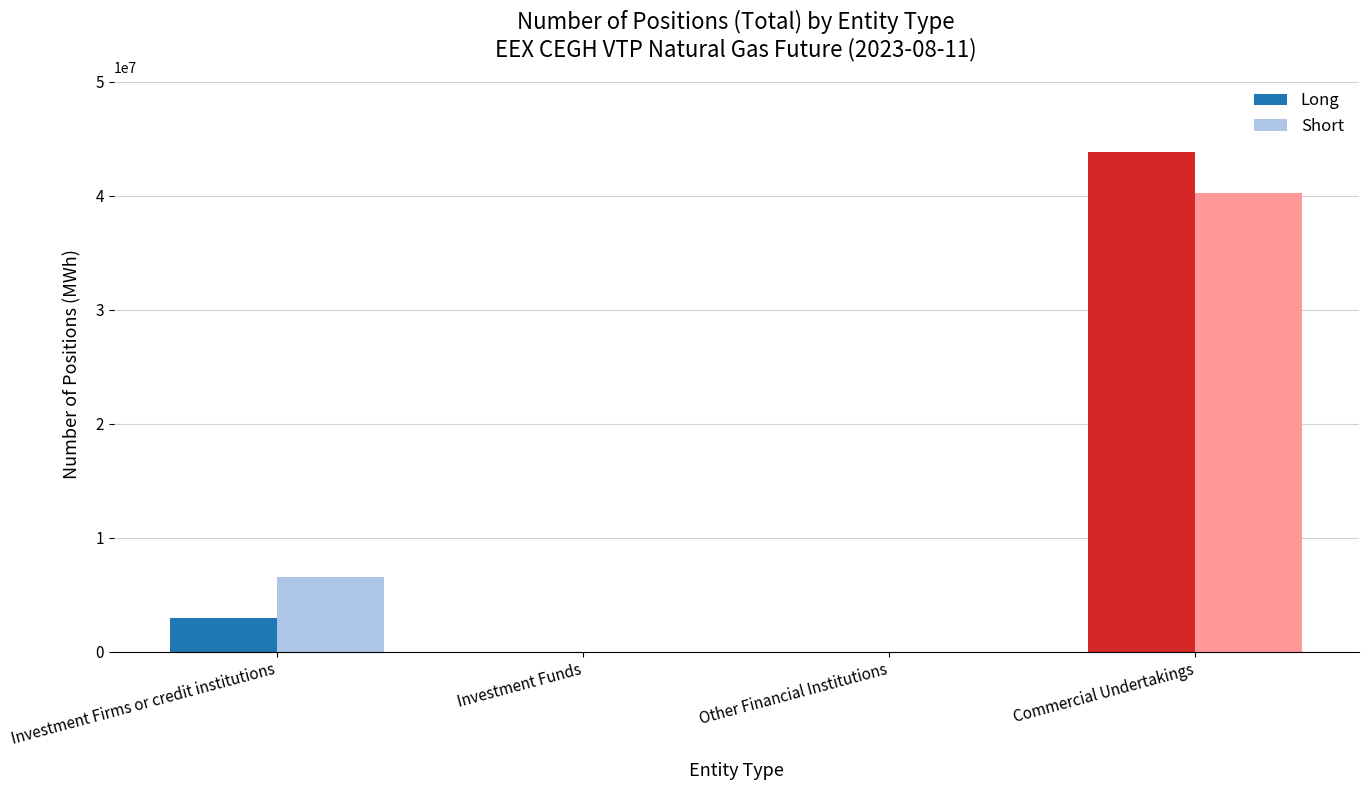

How many groups of bars are there?

4